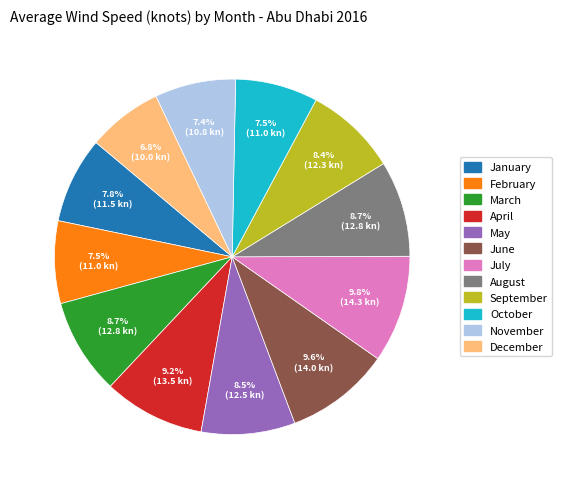

To the nearest percent, what is the difference between the largest and smallest slice percentages?

3%